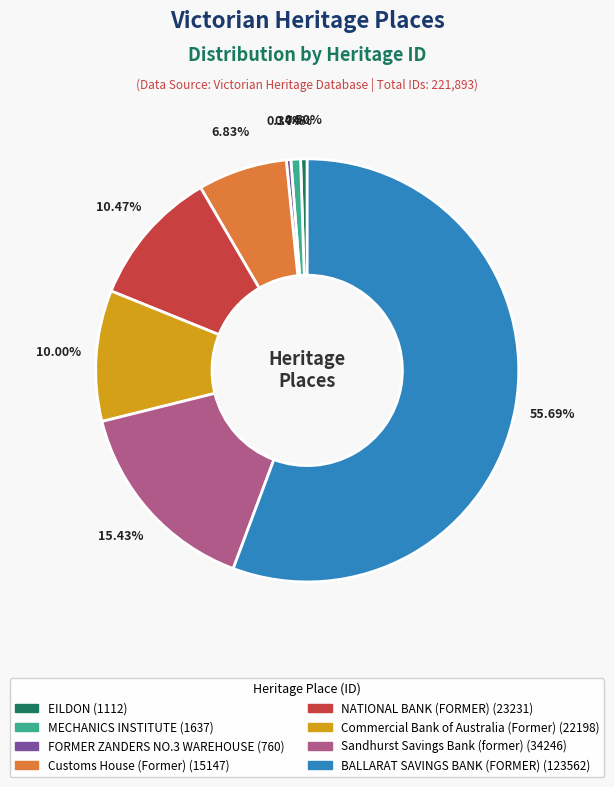

What is the total percentage of Customs House (Former) and FORMER ZANDERS NO.3 WAREHOUSE?

7.2%